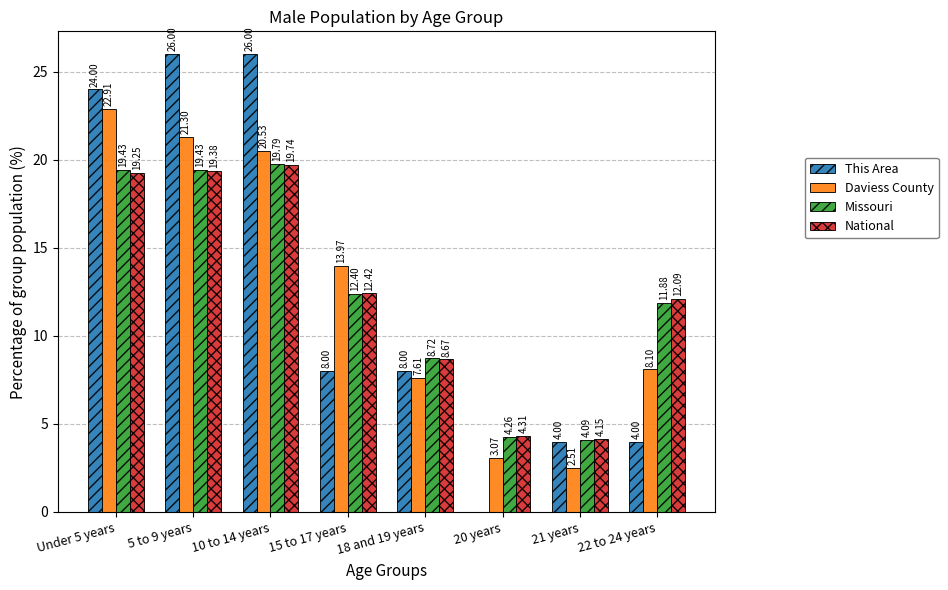

At which category is the sum across all series the highest?

5 to 9 years